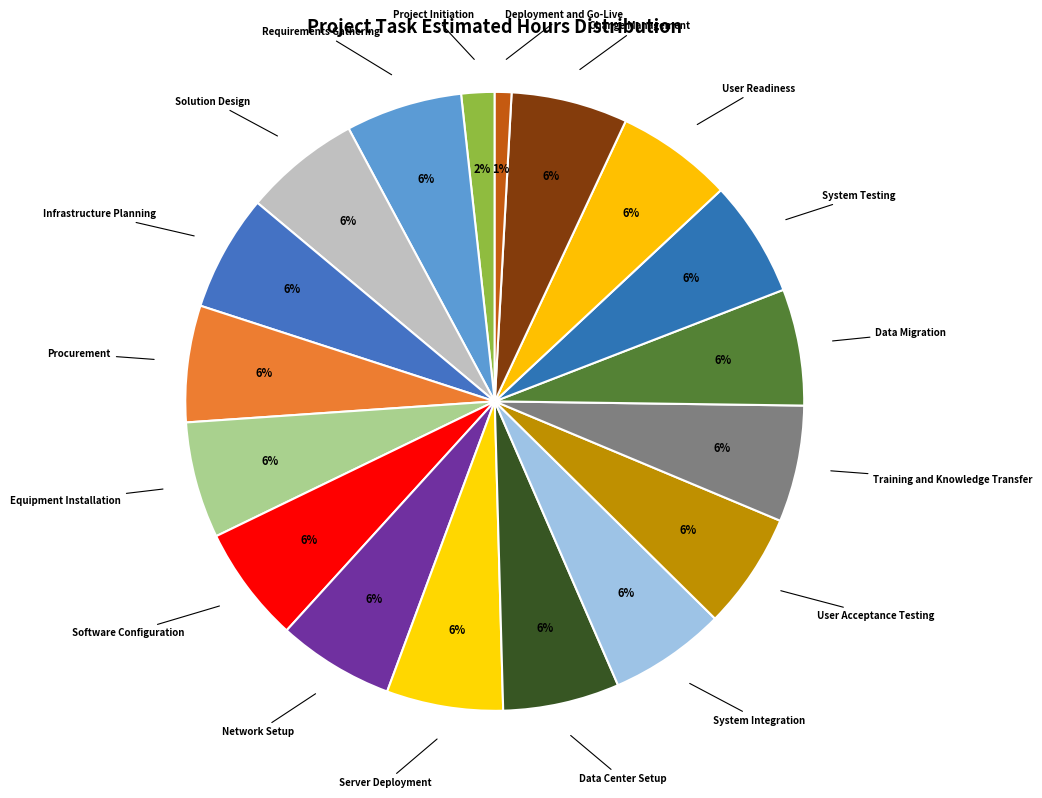

Count the number of slices in the pie.

18